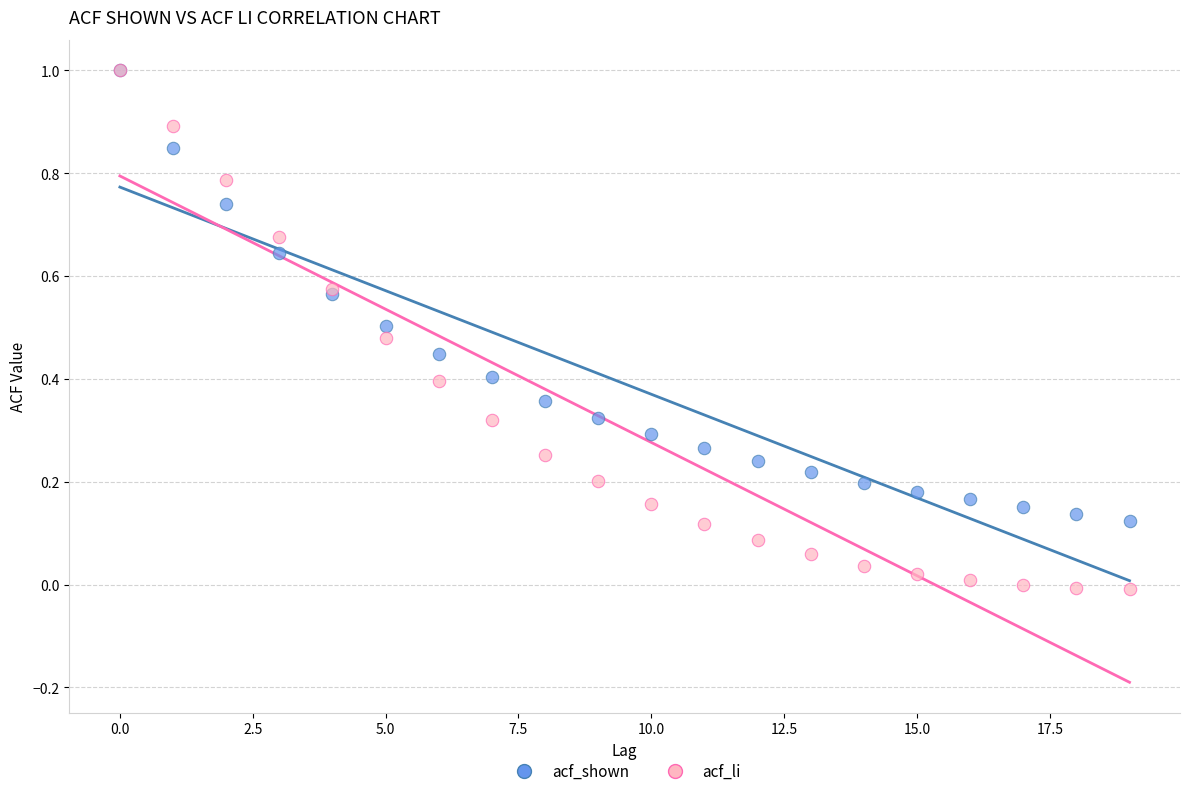

What are all the series names shown in the legend?

acf_shown, acf_li